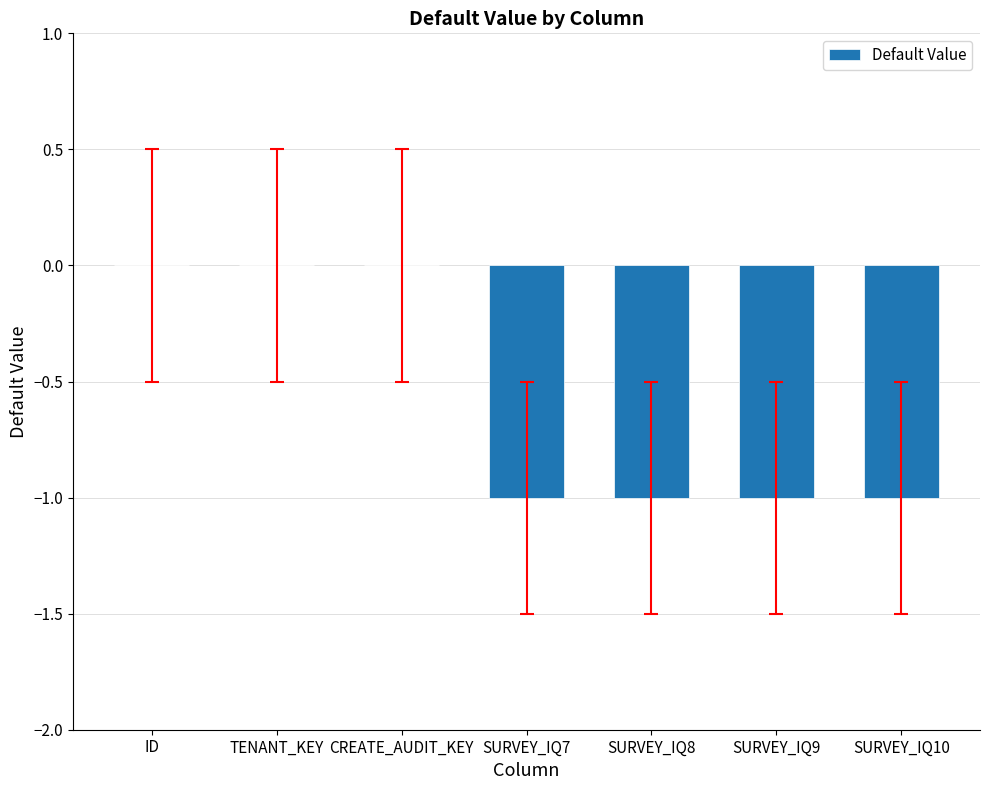

What is the sum of all values?

-4